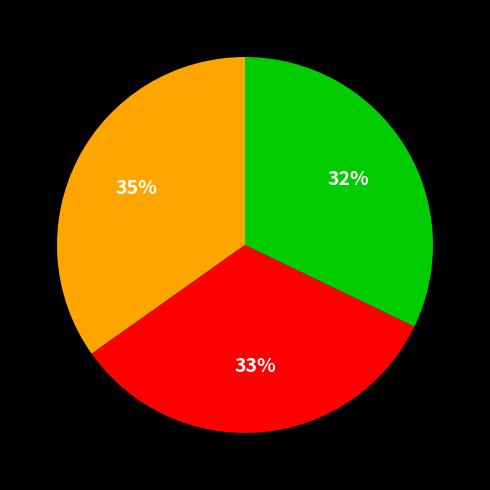

Is there any slice that represents more than half of the pie?

No